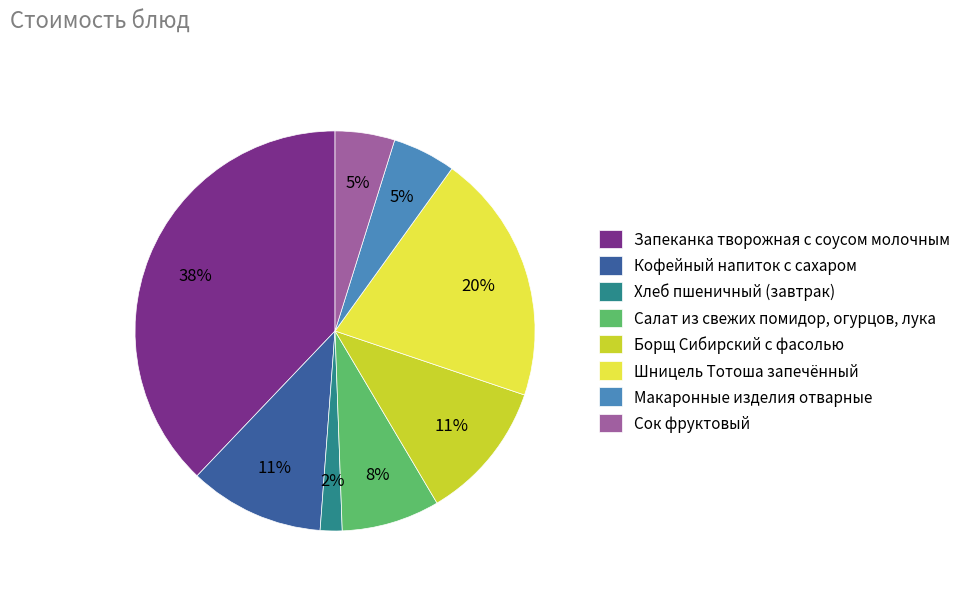

The Кофейный напиток с сахаром slice represents 1% of the pie. True or false?

False